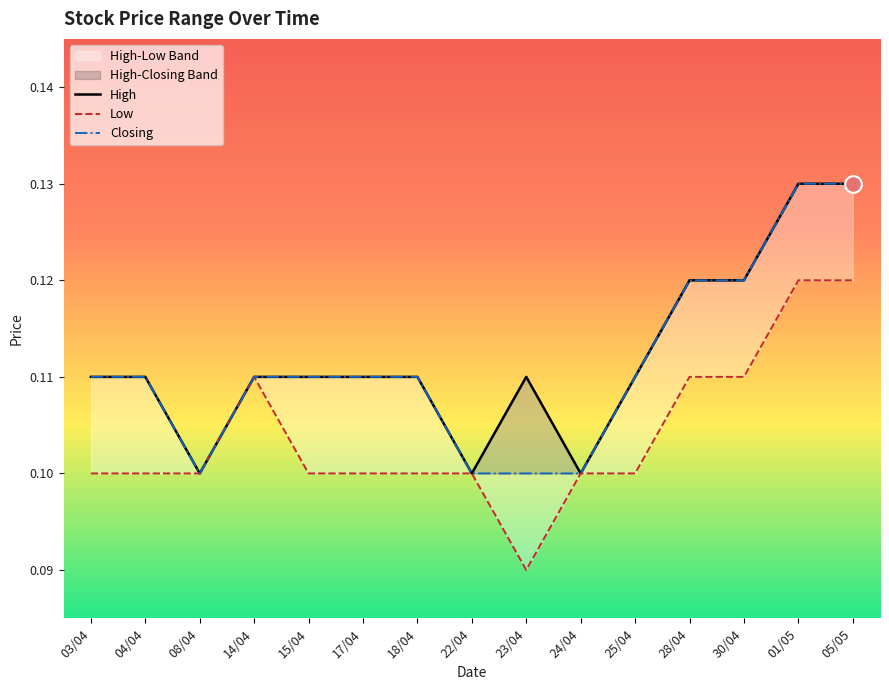

What is the label of the 10th point from the right?

17/04